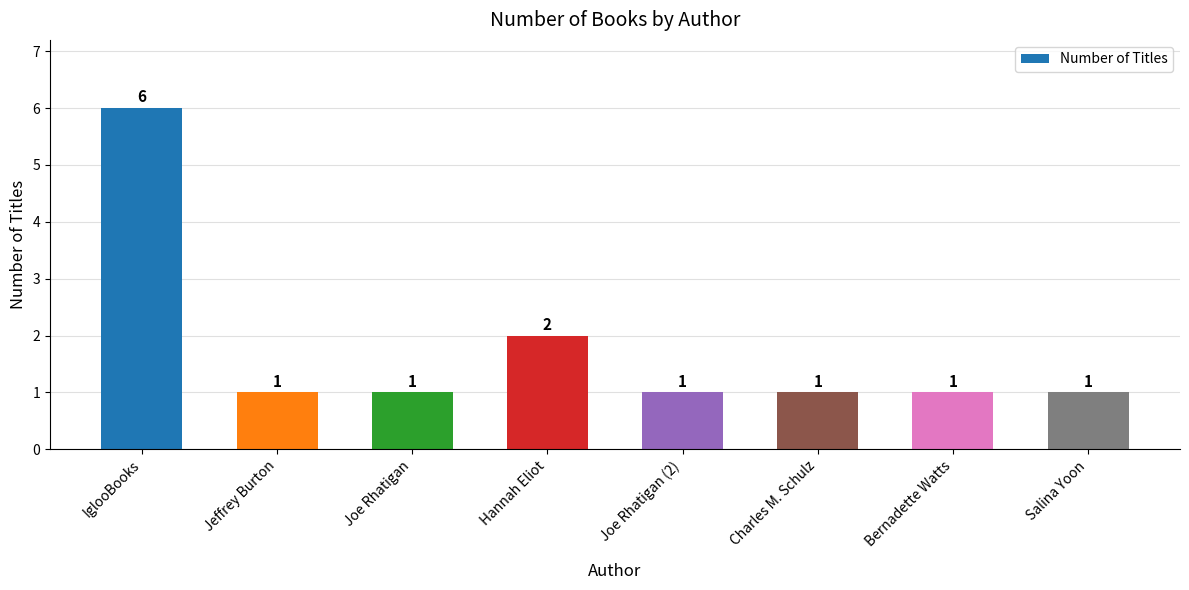

What is the average value?

2